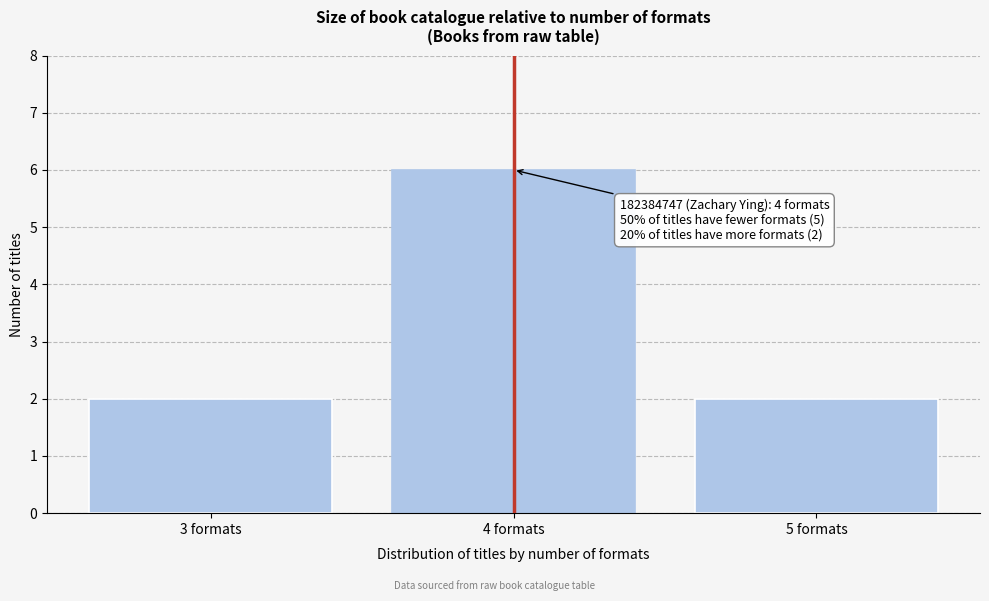

Reading right to left, extract all data points from this chart.

2	6	2